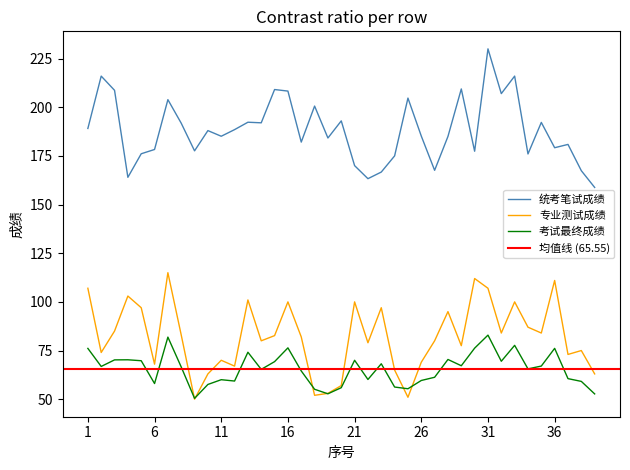

Which category has the highest value in the 考试最终成绩 series?

31